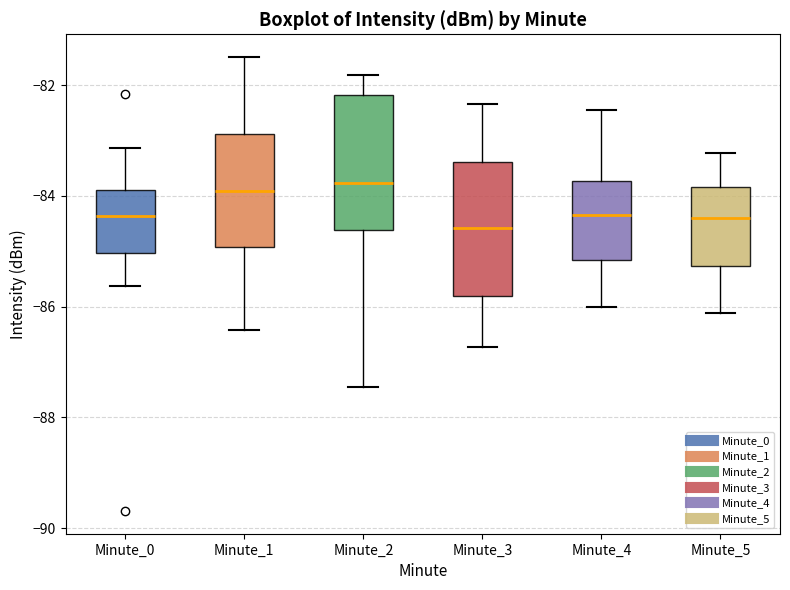

Reading left to right, read every box against the y-axis: the position of its median line, the range the box covers, and the ends of its whiskers. The values are not printed on the chart, so give them approximately, as read against the axis.

Minute_0: median -84.4, box -85.0 to -83.8, whiskers -85.6 to -83.2
Minute_1: median -84.0, box -85.0 to -82.8, whiskers -86.4 to -81.4
Minute_2: median -83.8, box -84.6 to -82.2, whiskers -87.4 to -81.8
Minute_3: median -84.6, box -85.8 to -83.4, whiskers -86.8 to -82.4
Minute_4: median -84.4, box -85.2 to -83.8, whiskers -86.0 to -82.4
Minute_5: median -84.4, box -85.2 to -83.8, whiskers -86.2 to -83.2